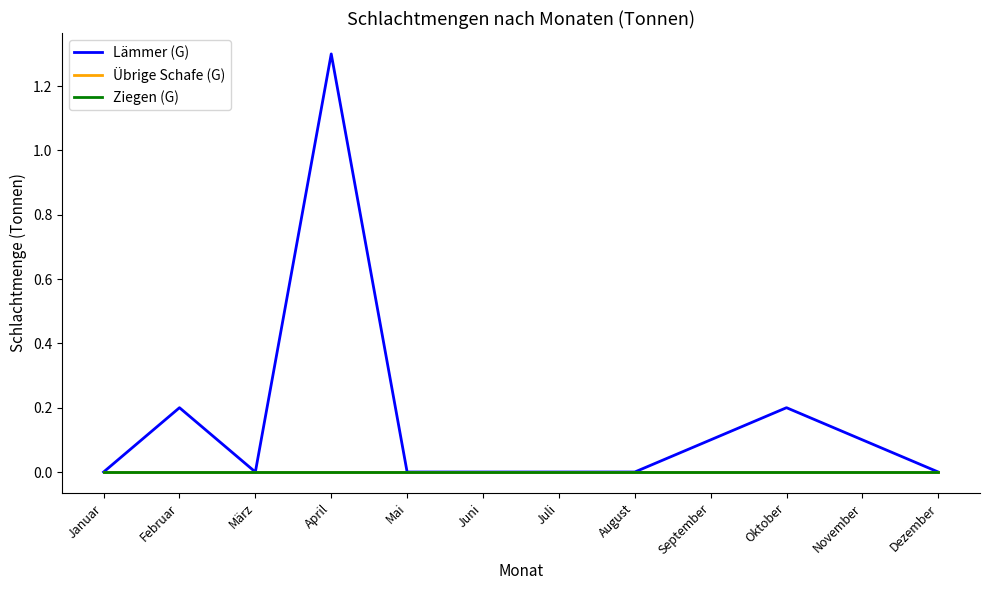

Is this an area chart (filled region under the line)?

No